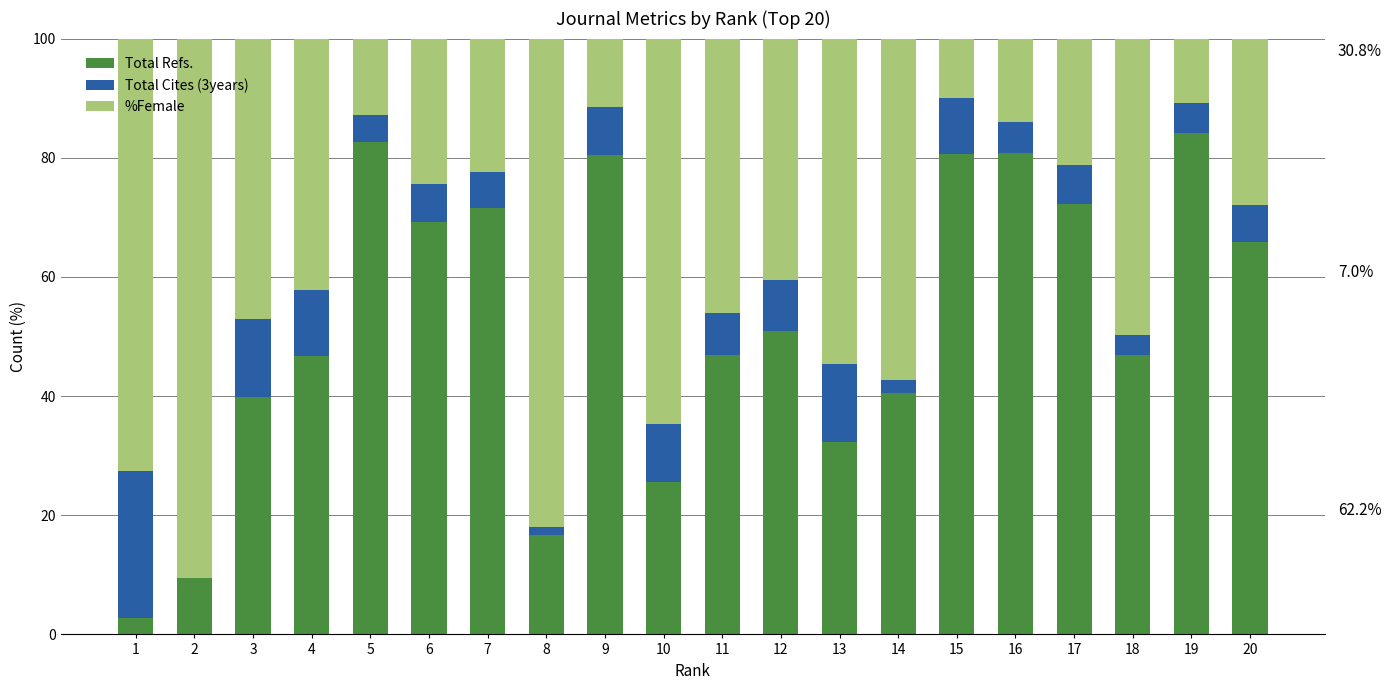

The value of Total Refs. at 10 is 25.6. True or false?

True